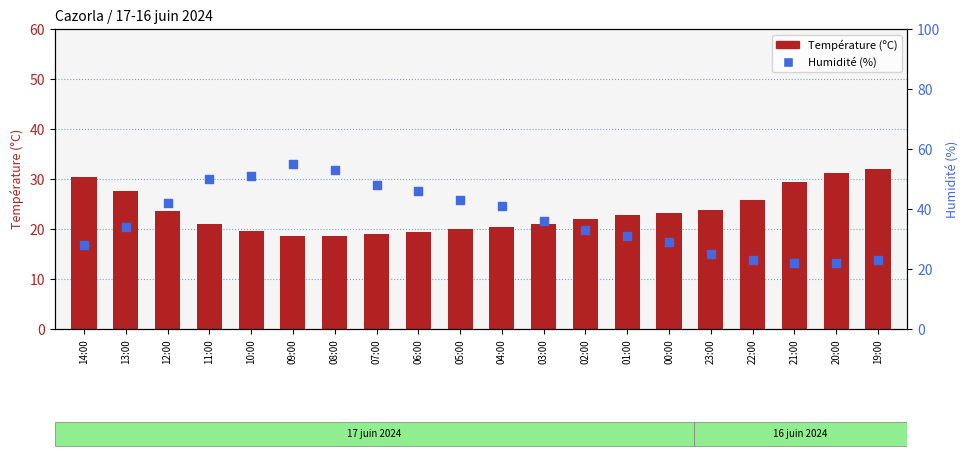

What is the total value across all series at 07:00?

67.1